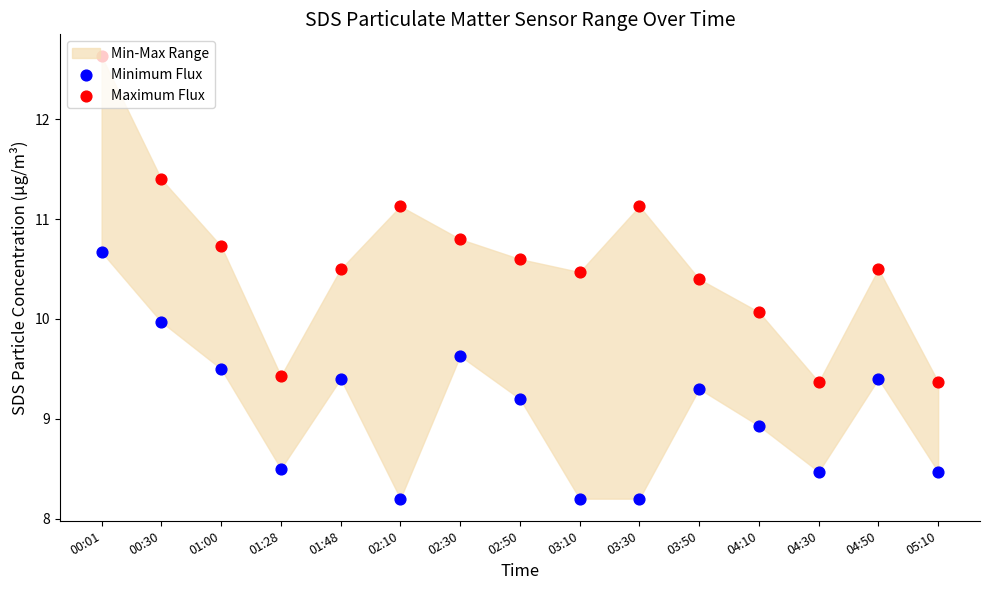

Which series has the largest Y range (max minus min)?

Maximum Flux